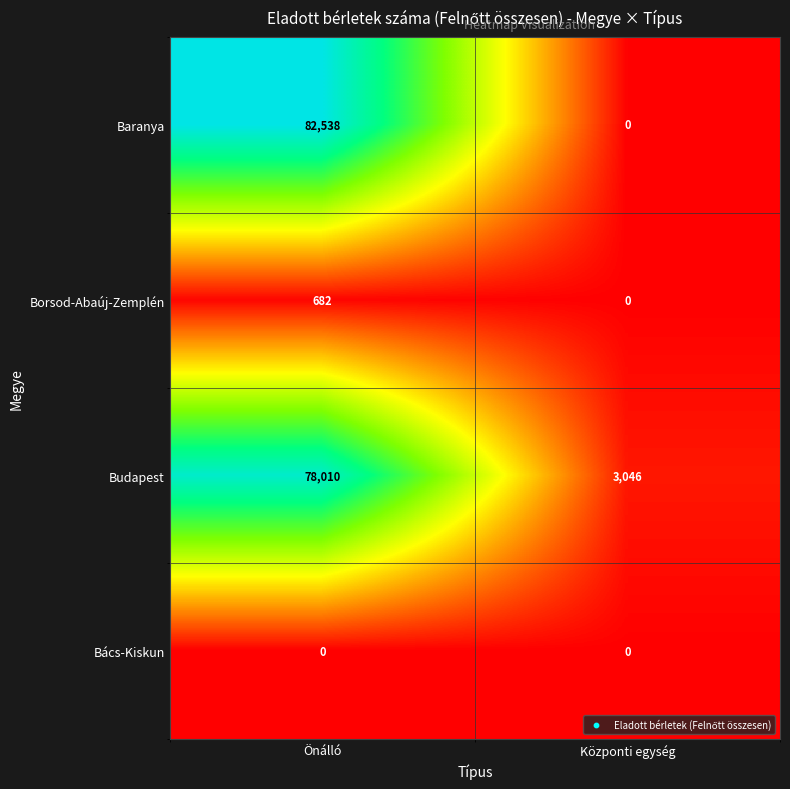

The Budapest series shows 1941 at Központi egység. True or false?

False